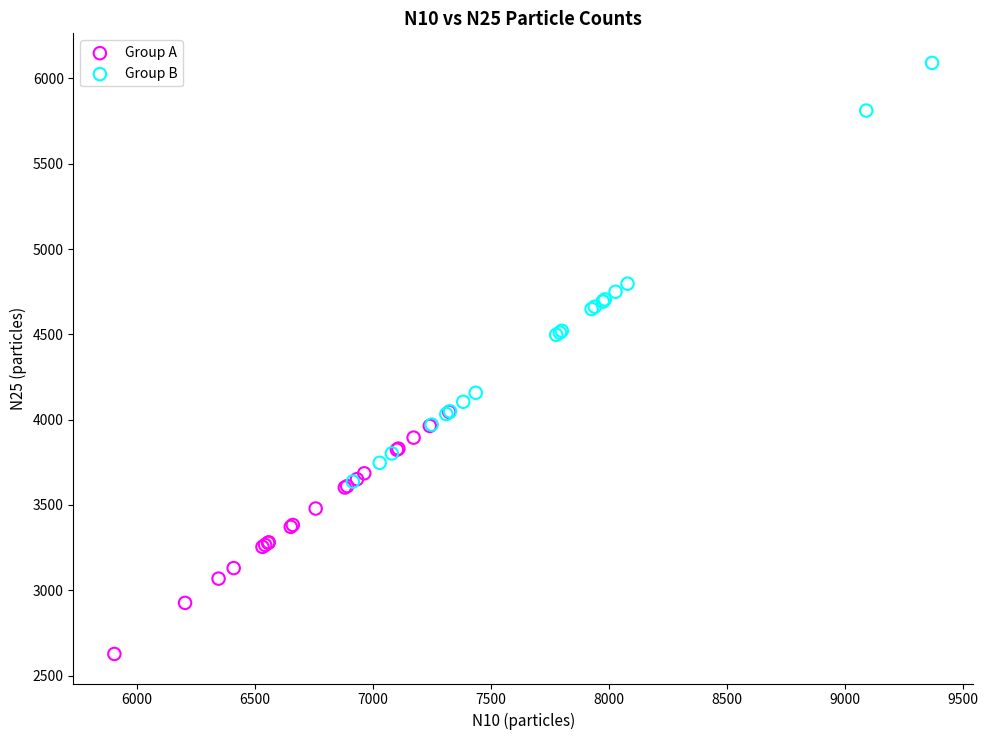

What are all the series names shown in the legend?

Group A, Group B